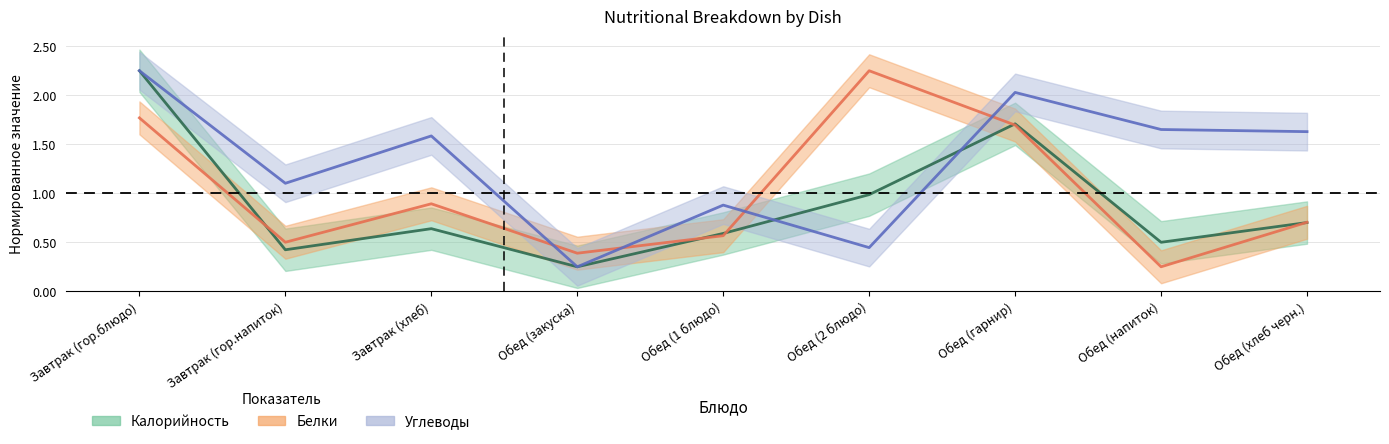

What is the greatest value displayed?

2.2